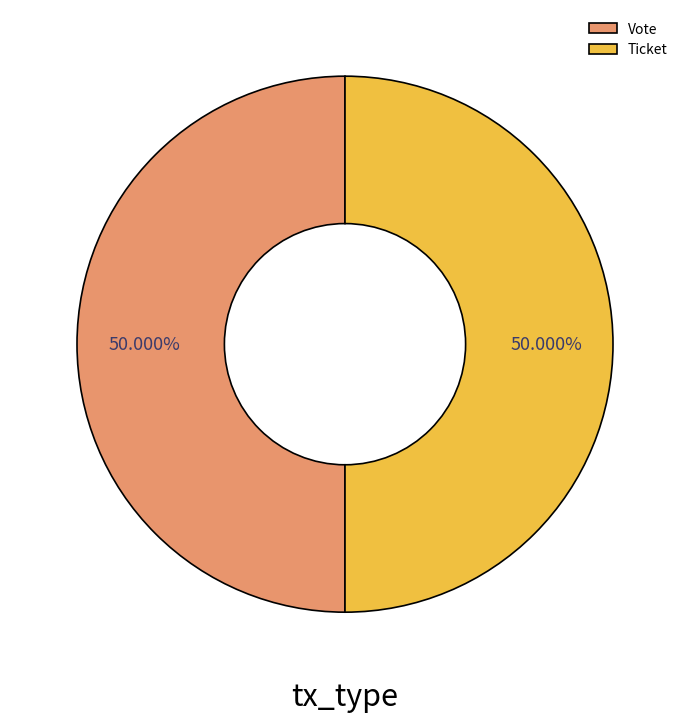

What is the ratio of the value at Vote to the value at Ticket?

1.0